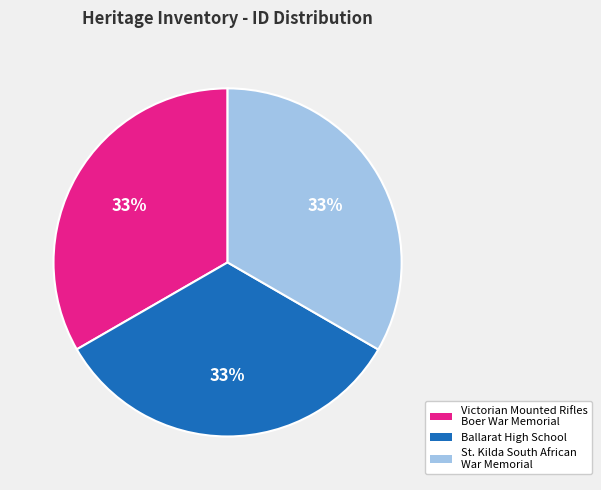

How many segments does this pie chart have?

3